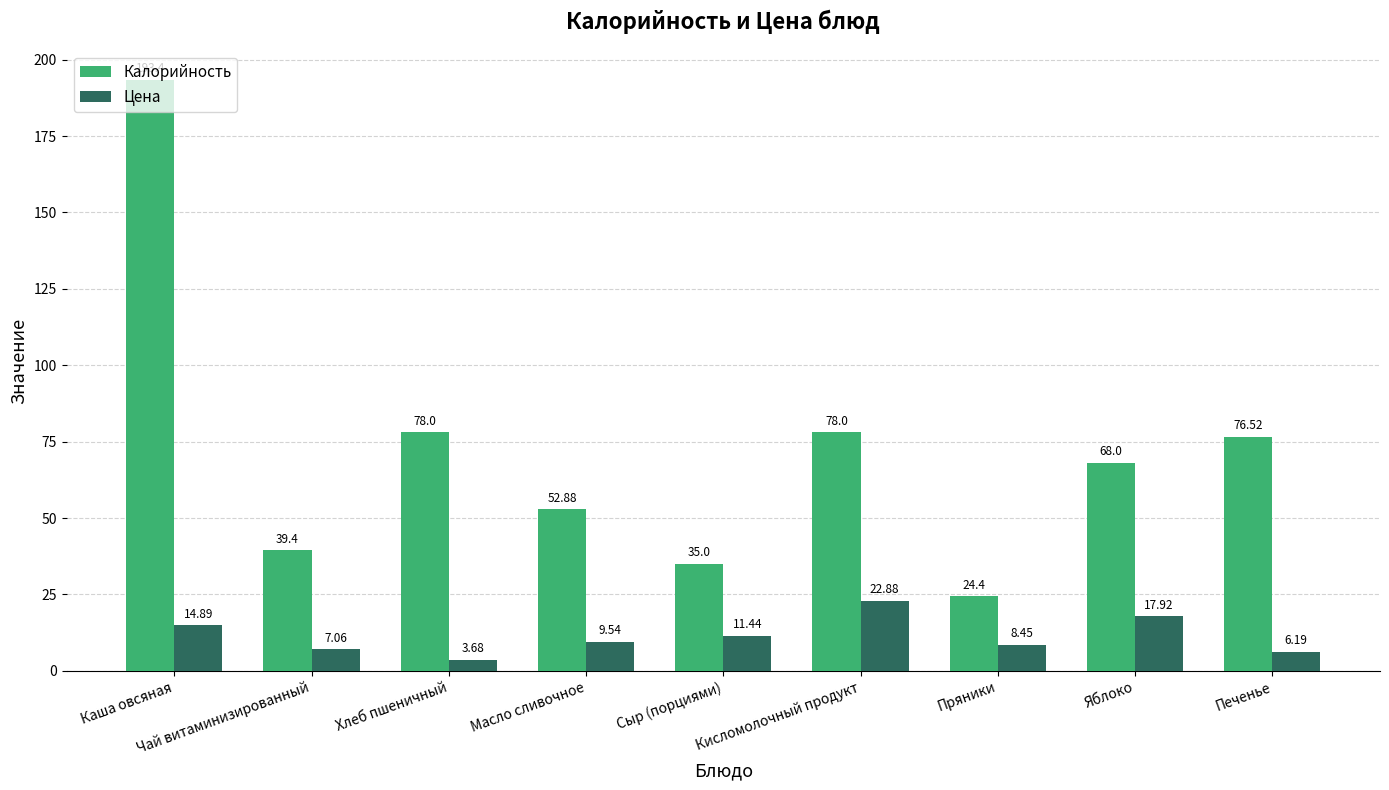

List the labels in order of Цена value, largest first.

Кисломолочный продукт, Яблоко, Каша овсяная, Сыр (порциями), Масло сливочное, Пряники, Чай витаминизированный, Печенье, Хлеб пшеничный